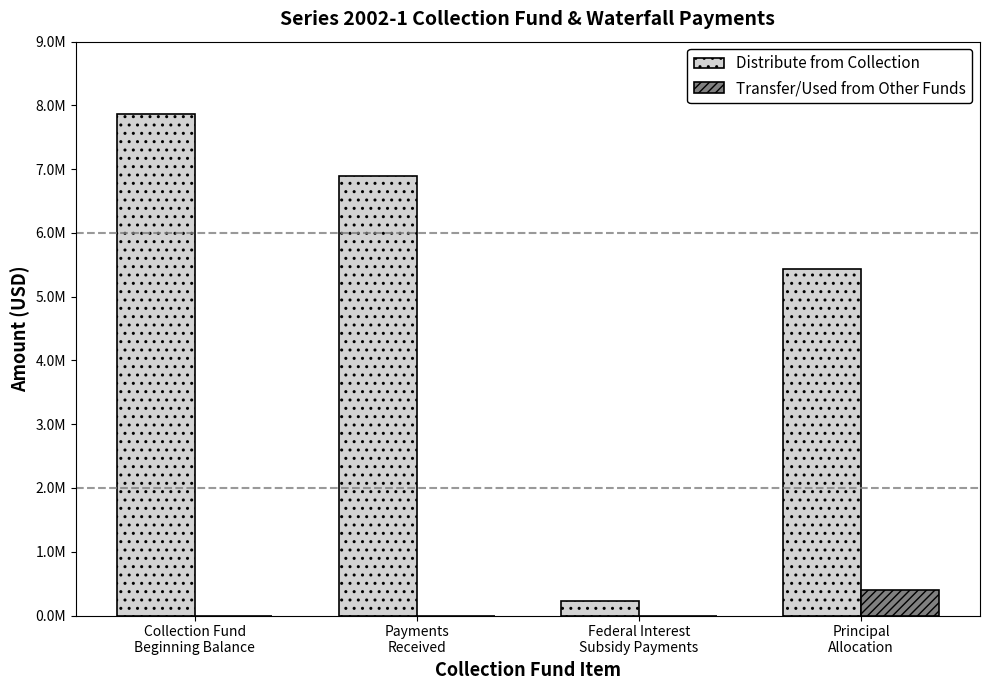

Reading right to left, extract all data points from this chart.

Distribute from Collection: 5430265.5	225843.3	6891369.4	7860329.0
Transfer/Used from Other Funds: 400000.0	0.0	0.0	0.0